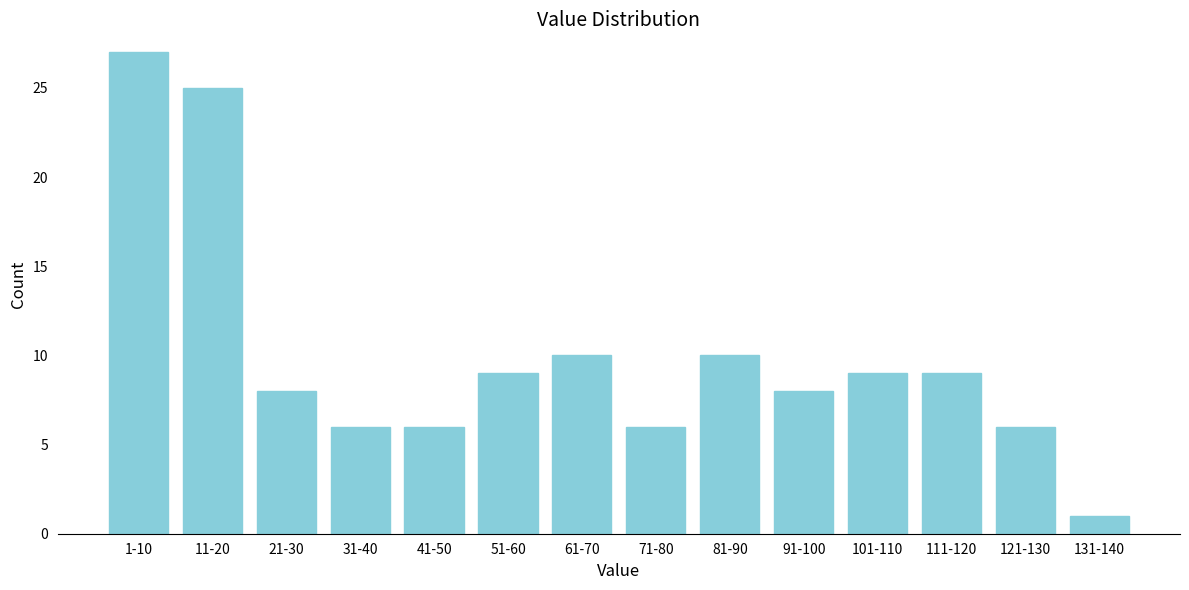

Reading right to left, extract all data points from this chart.

1	6	9	9	8	10	6	10	9	6	6	8	25	27